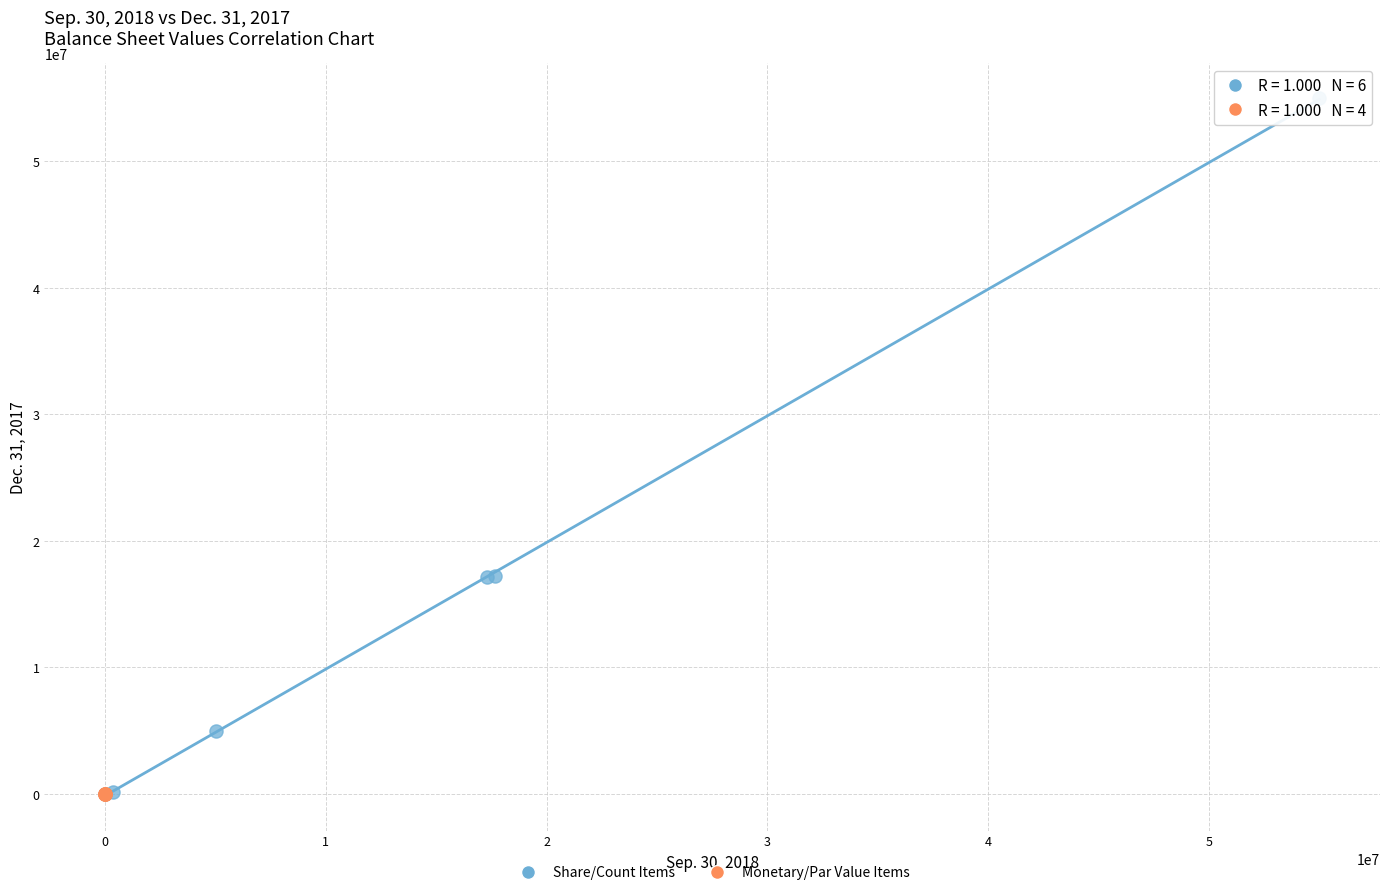

Which series contains the highest Y value?

Share/Count Items